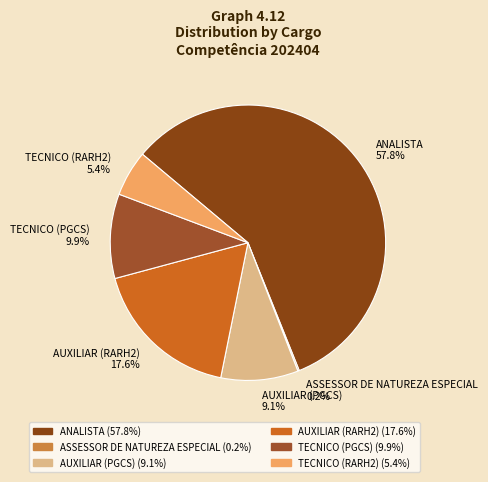

Which slice is the largest?

ANALISTA